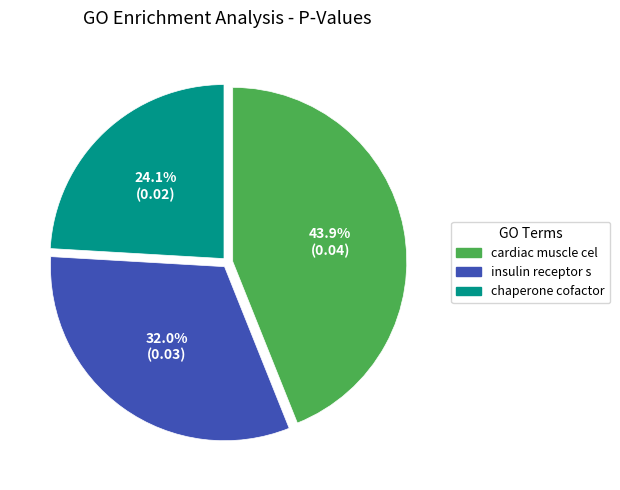

How many slices are in this pie chart?

3